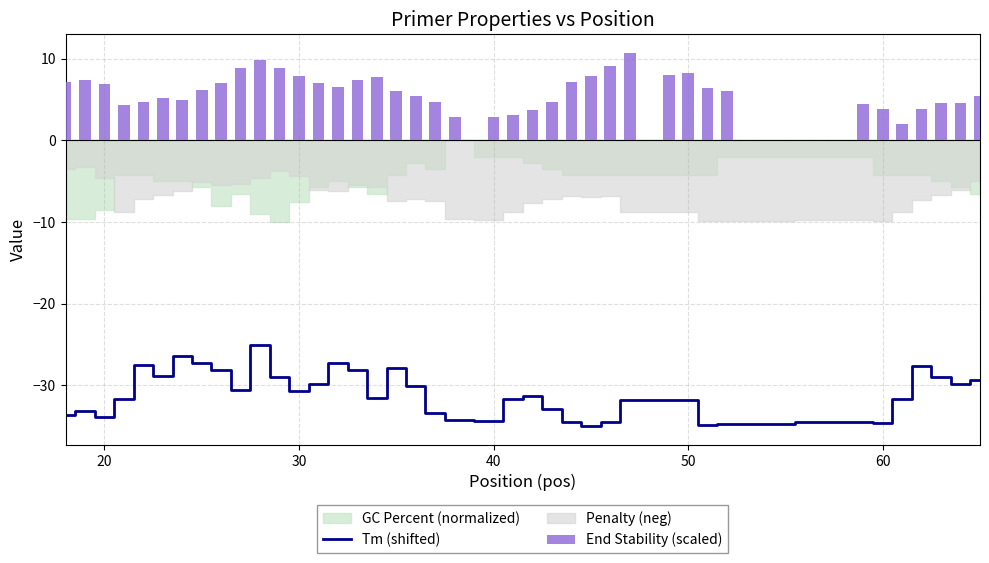

Does the chart contain any negative values?

Yes